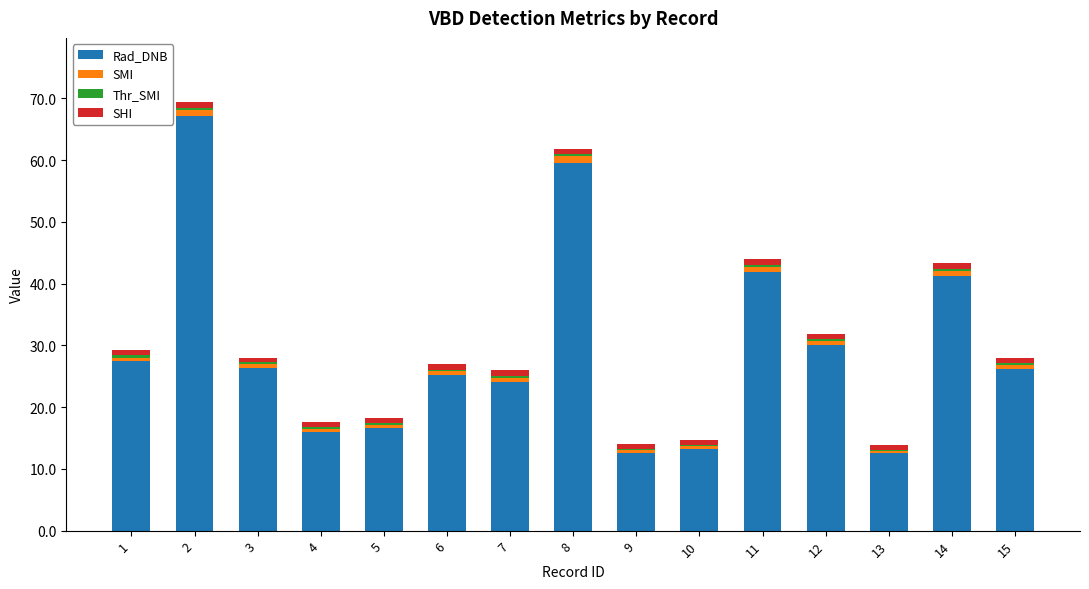

The Rad_DNB series shows 18.4 at 3. True or false?

False